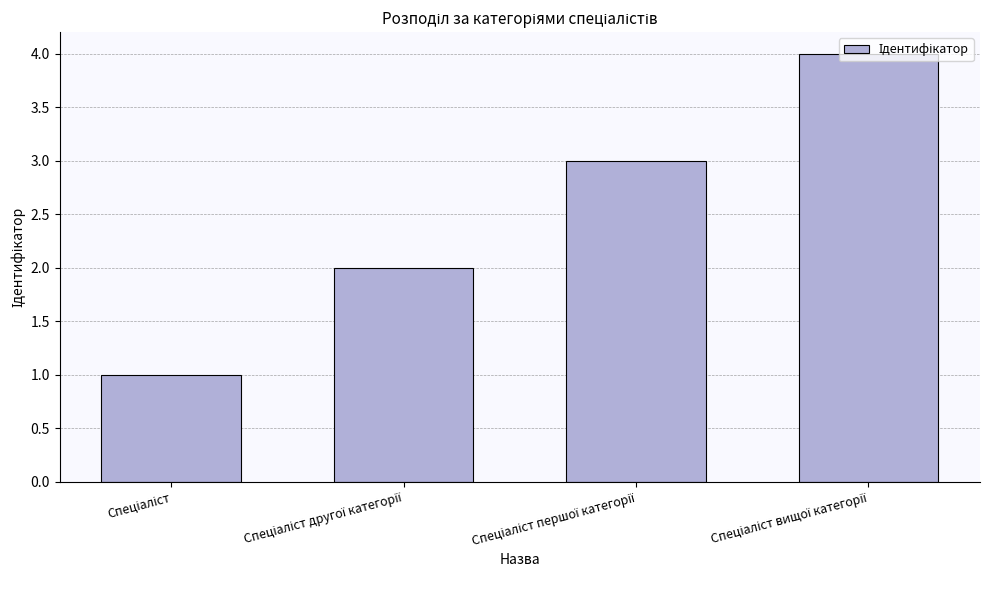

What is the maximum value shown in the chart?

4